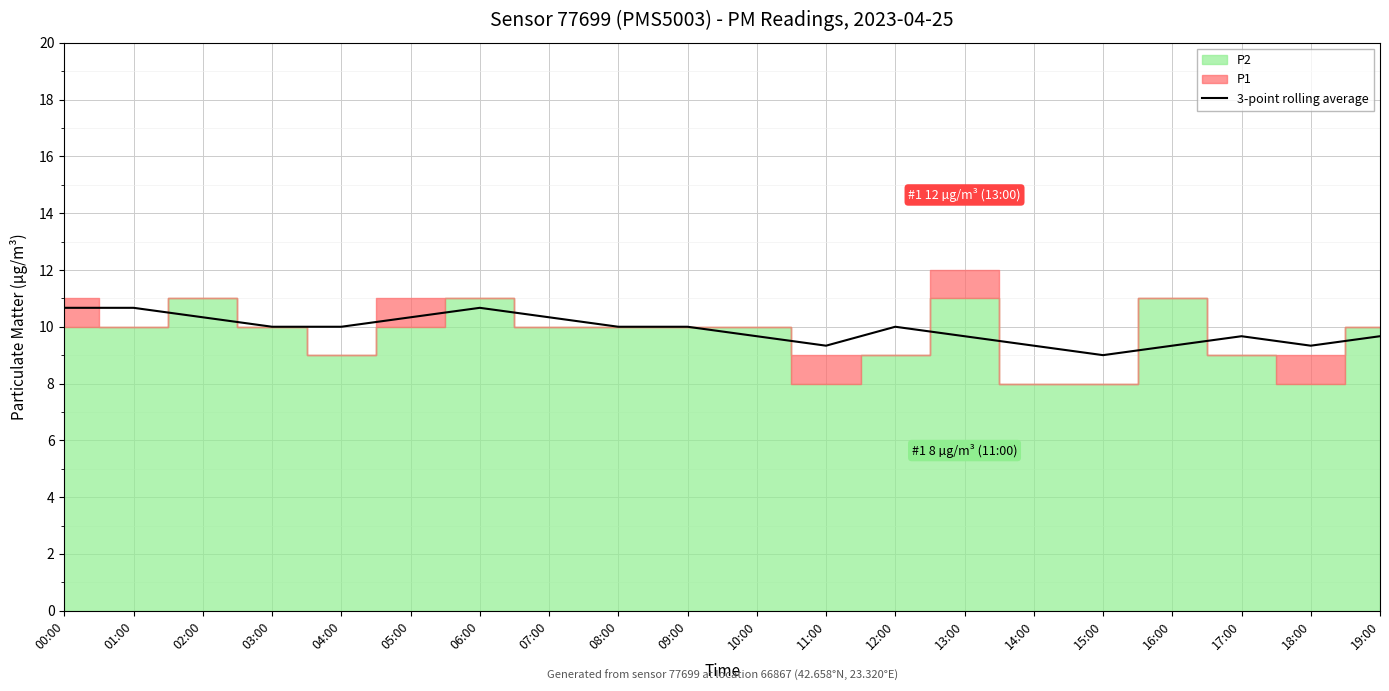

What is the label of the 6th point from the left?

05:00